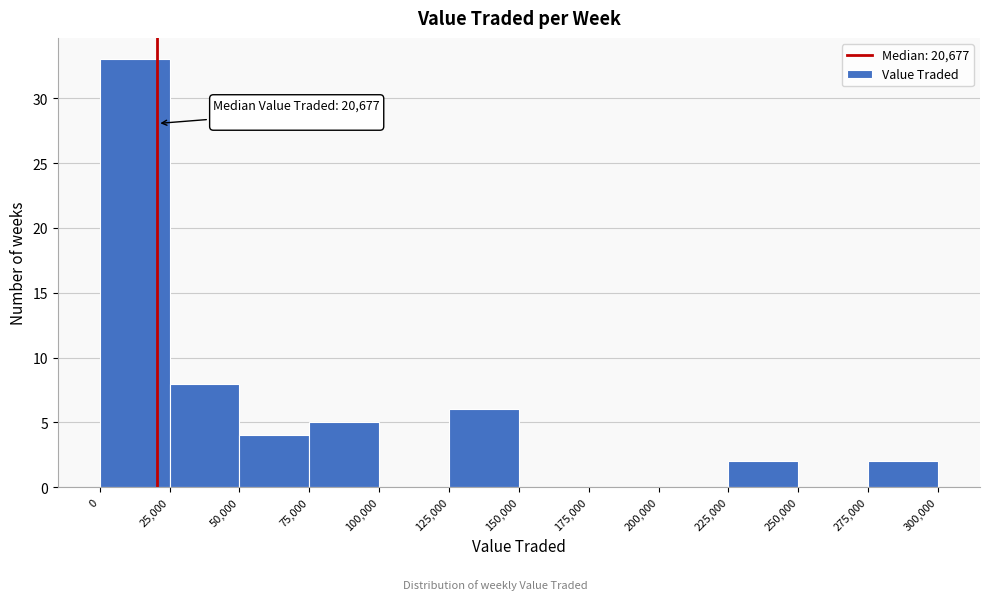

Over which range of the x-axis is the bar tallest?

0 to 25,000